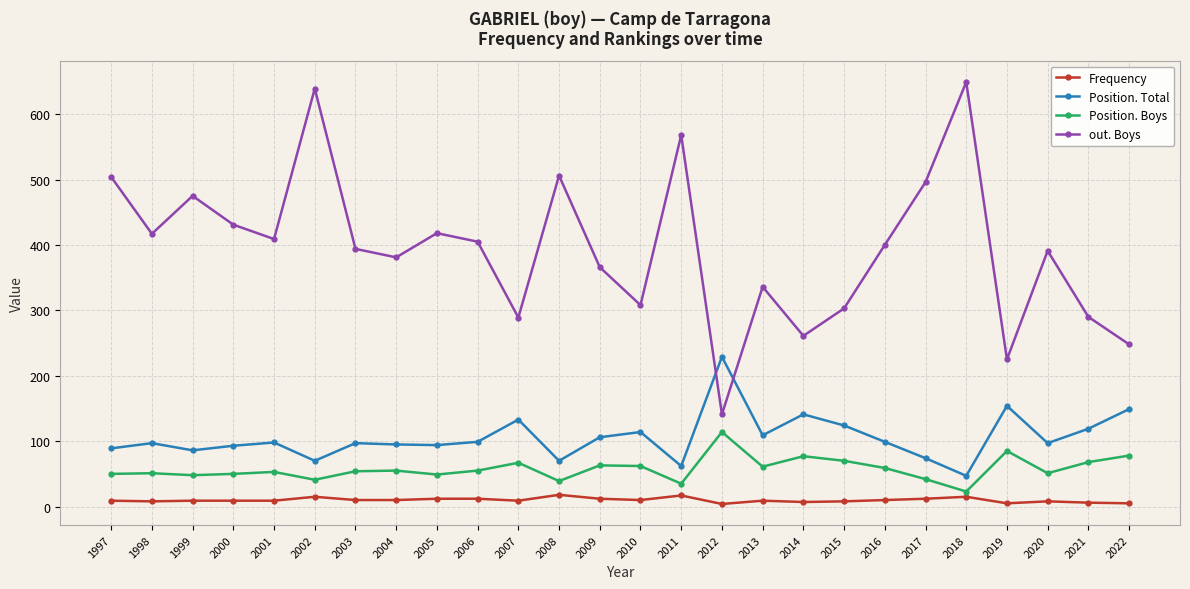

Which series has the largest total across all categories?

out. Boys